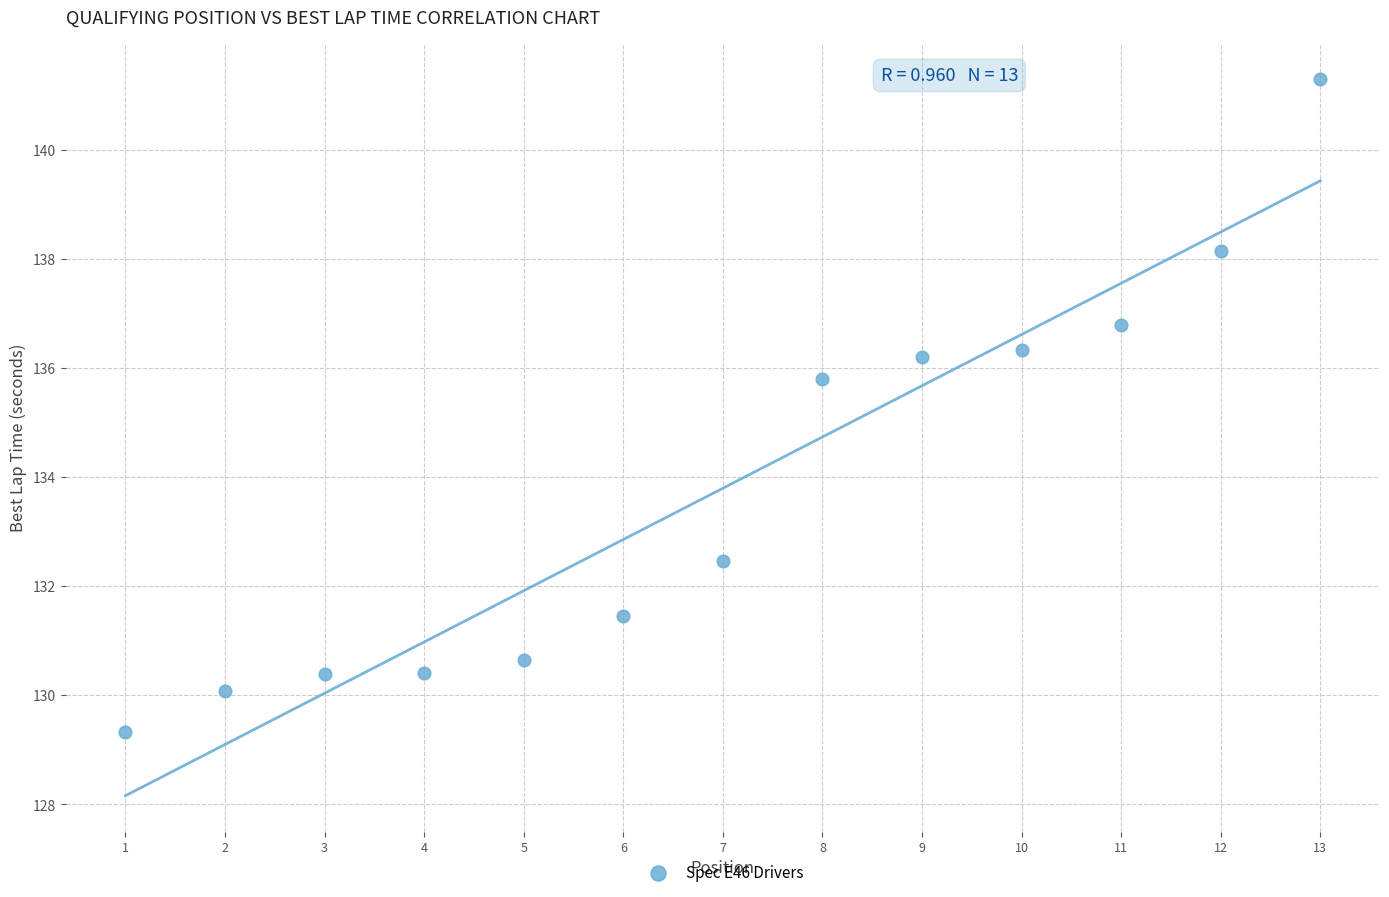

What Y value in the scatter plot is closest to 135?

135.8